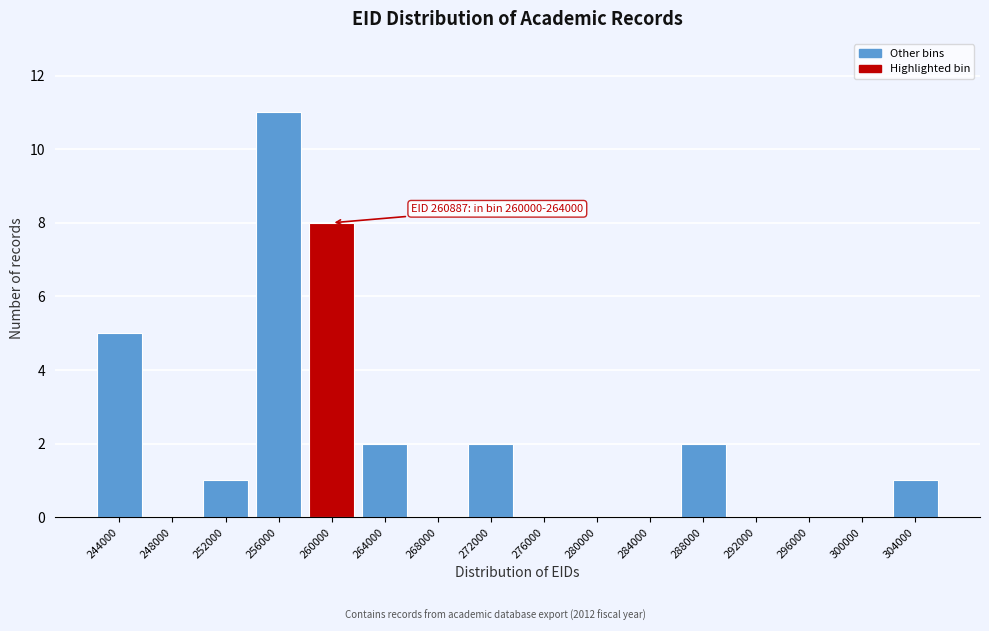

Reading left to right, transcribe all the data shown in this chart.

244000=5	248000=0	252000=1	256000=11	260000=8	264000=2	268000=0	272000=2	276000=0	280000=0	284000=0	288000=2	292000=0	296000=0	300000=0	304000=1